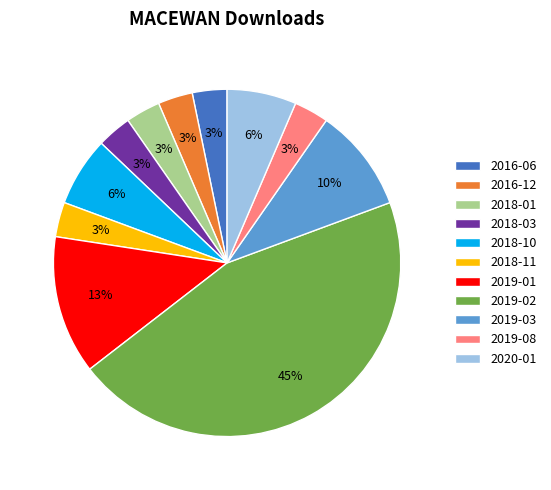

To the nearest percent, what is the average slice percentage?

9%